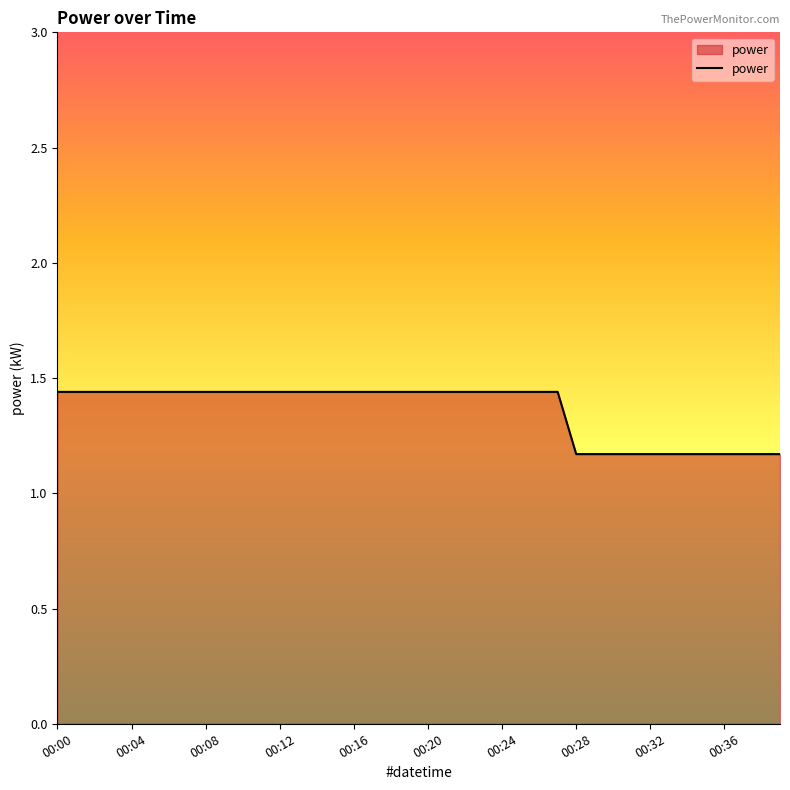

What is the difference between the maximum and minimum values?

0.3